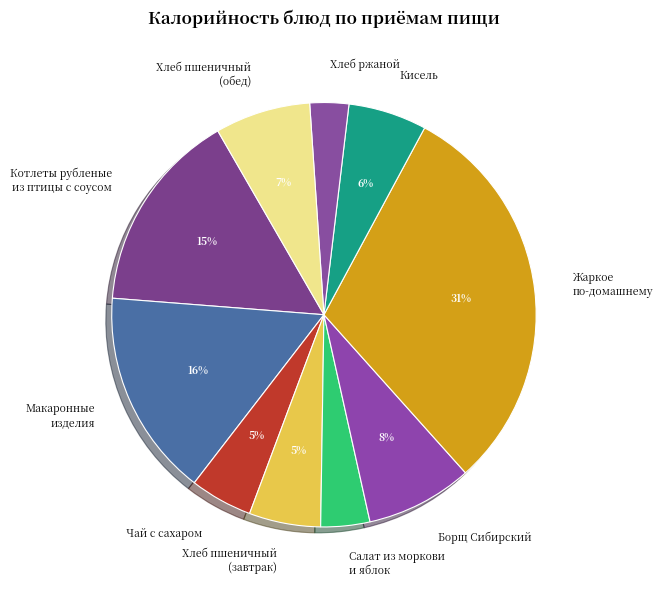

Which slice is the largest?

Жаркое по-домашнему